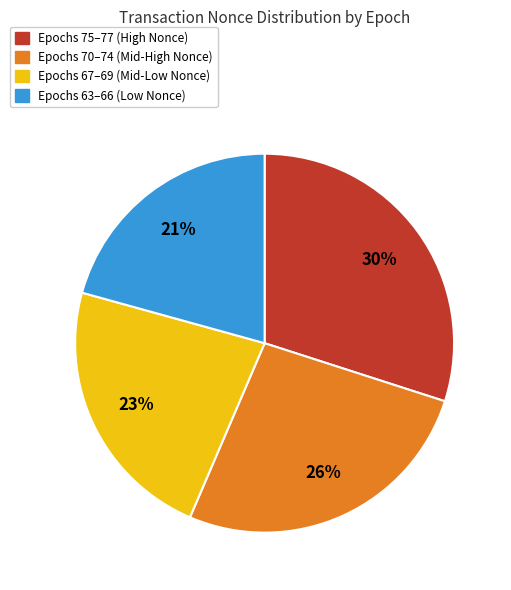

To the nearest percent, what is the average slice percentage?

25%